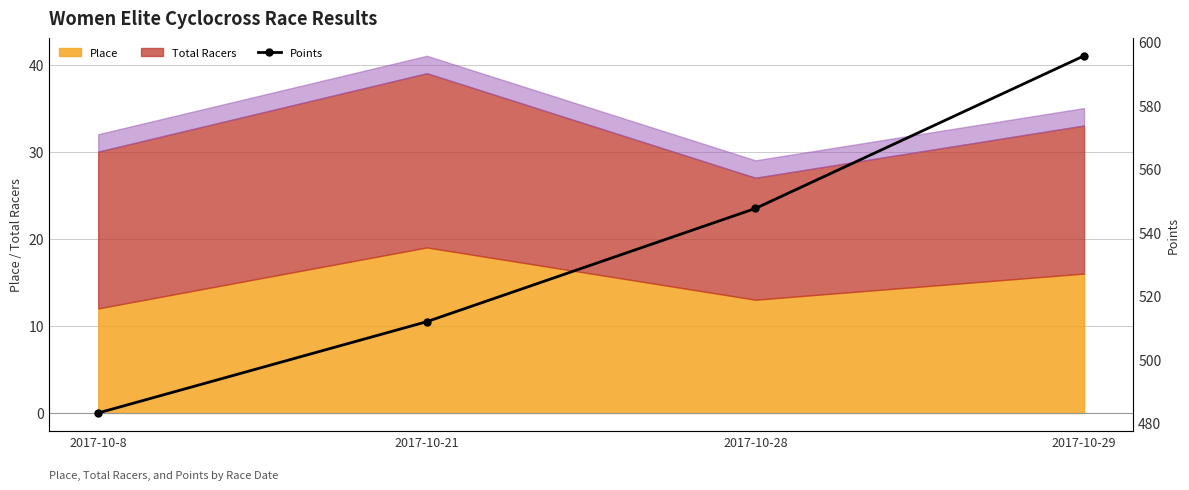

The chart shows a value of 273.8 at 2017-10-8. True or false?

False